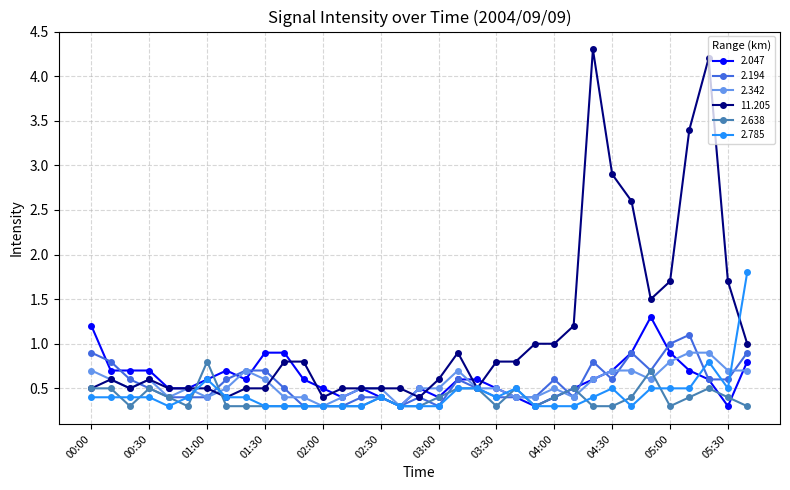

What is the maximum value shown in the chart?

4.3